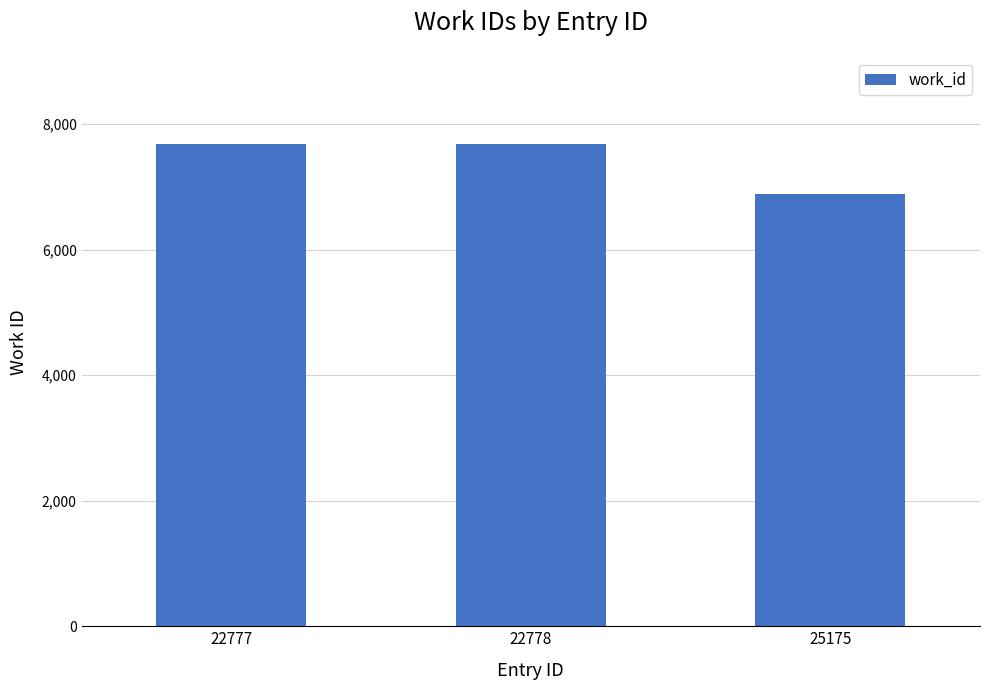

What is the maximum value shown in the chart?

7677